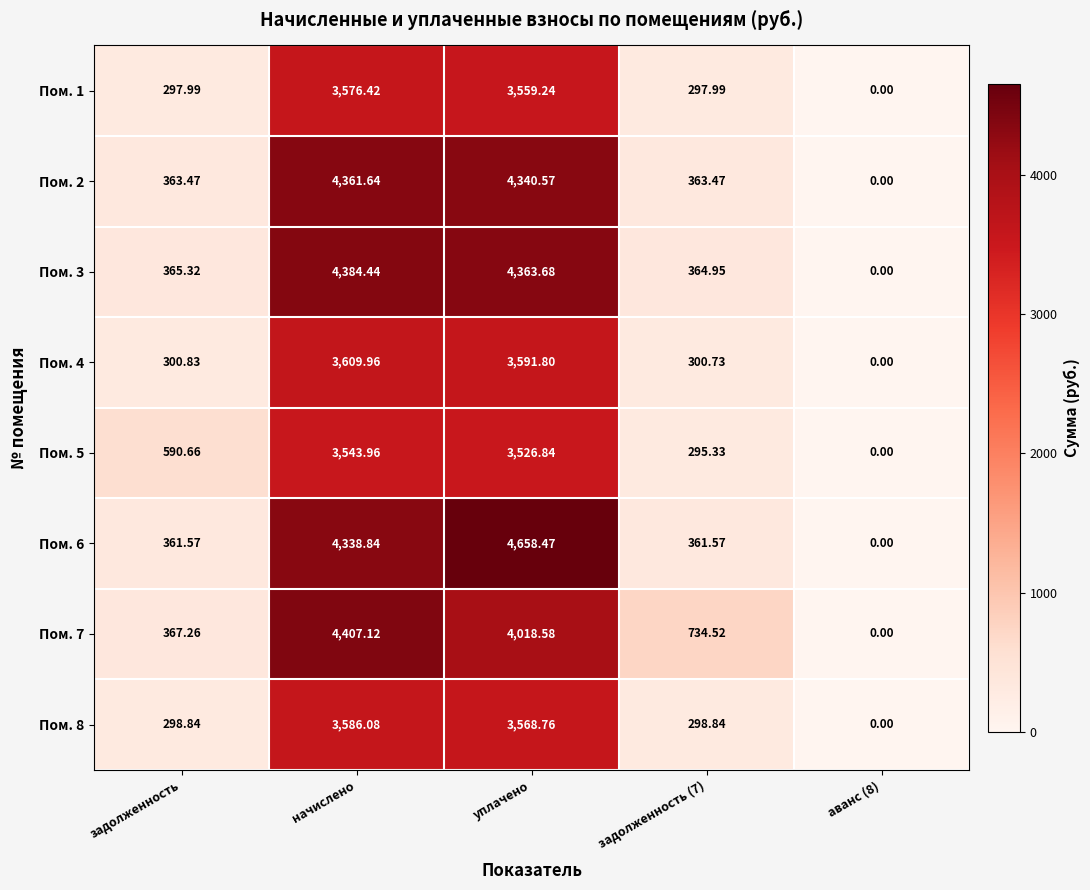

Which category has the lowest value across all series?

аванс (8)